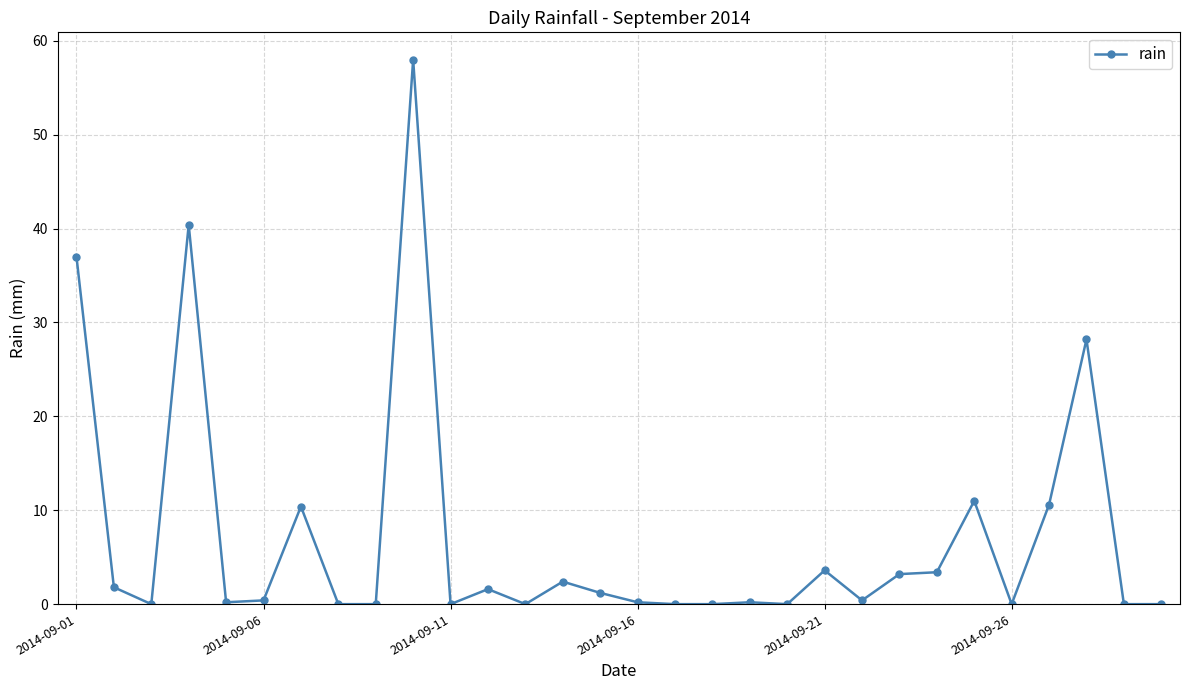

True or false: the data has more than 1 interior local peaks.

True